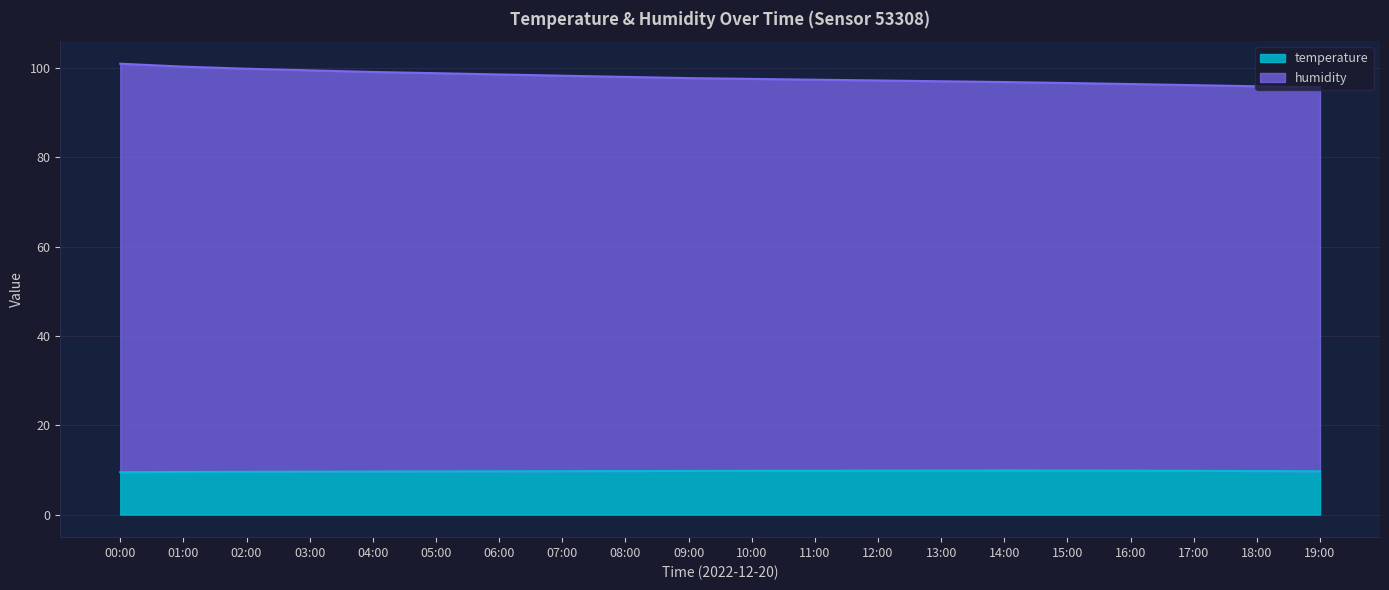

What is the total value across all series at 15:00?

96.7